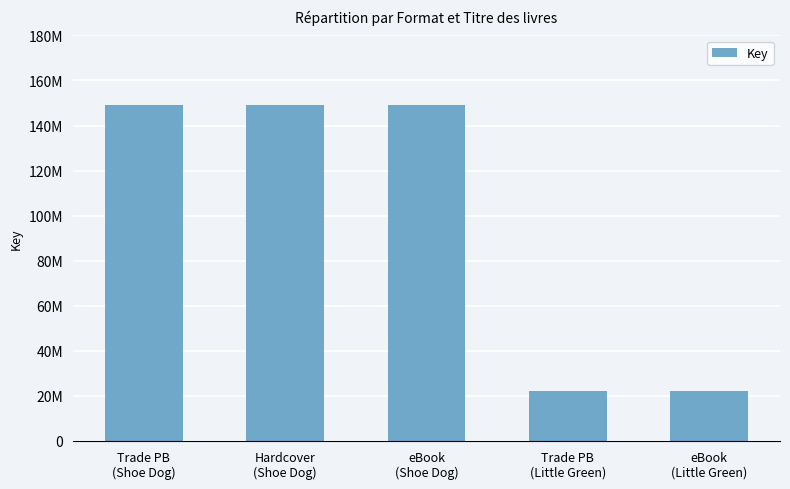

How many values are between 22086725 and 148939716?

5